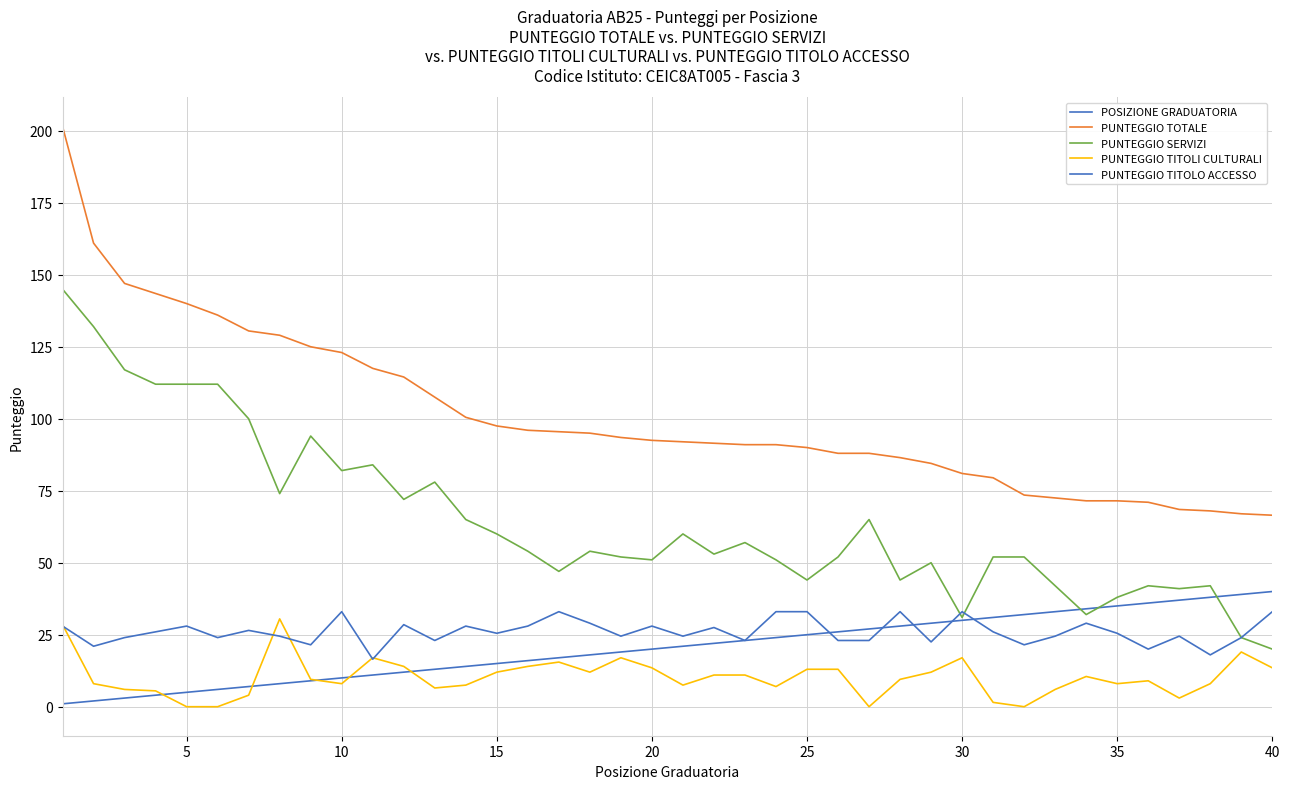

True or false: PUNTEGGIO TOTALE and POSIZIONE GRADUATORIA cross at least once.

False